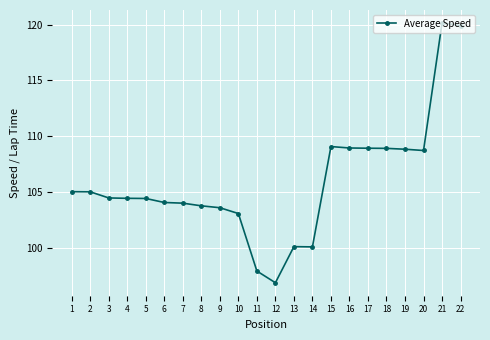

What is the sum of all values?

2330.0